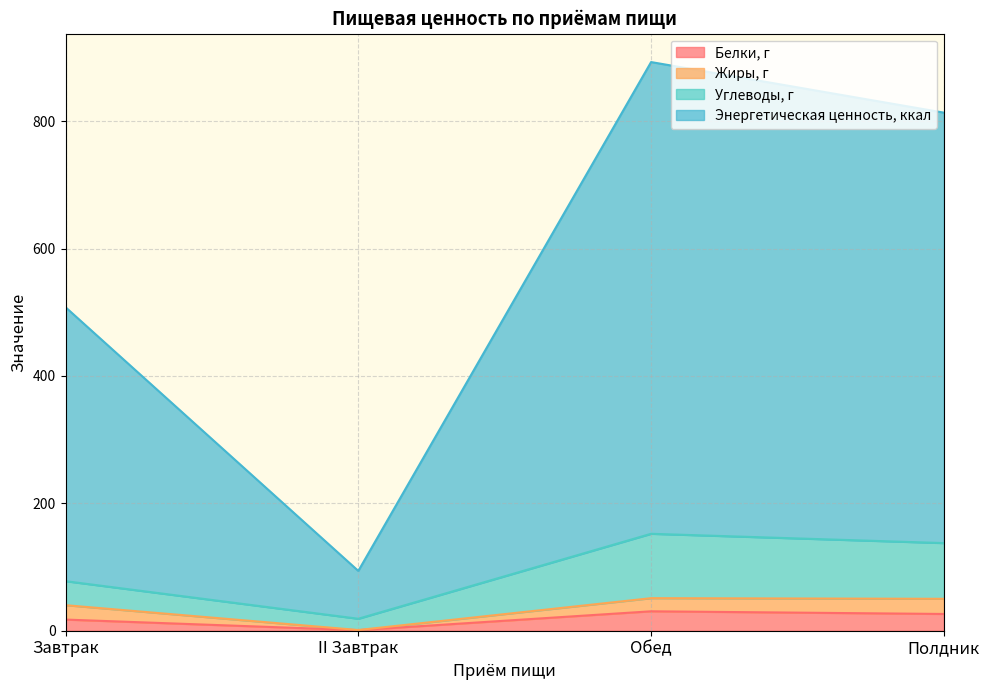

At which category is the sum across all series the highest?

Обед